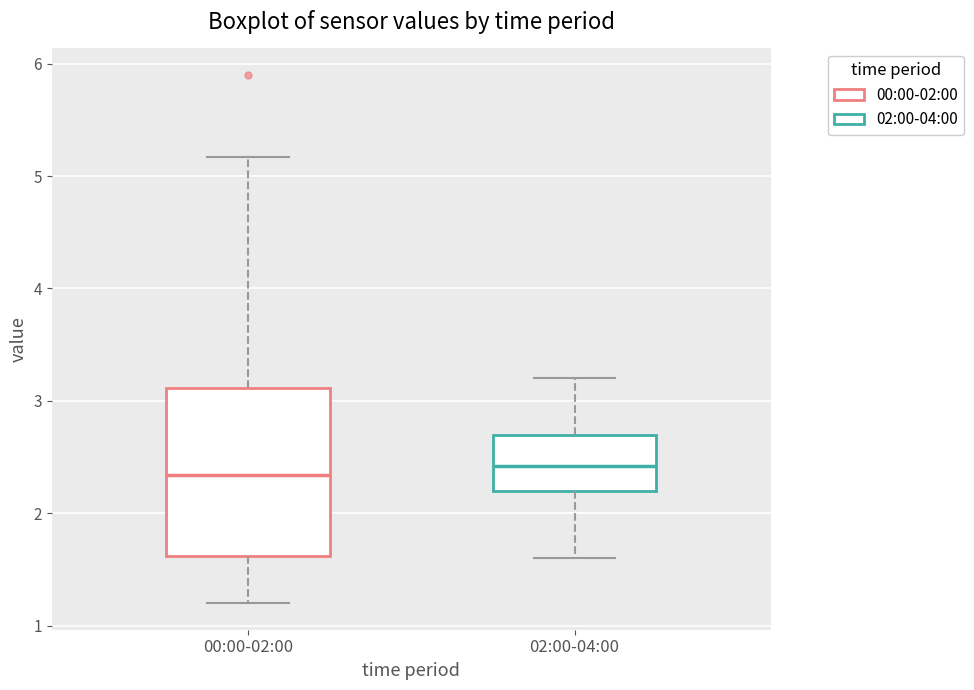

Comparing the boxes themselves (not the whiskers), which one is the tallest?

00:00-02:00